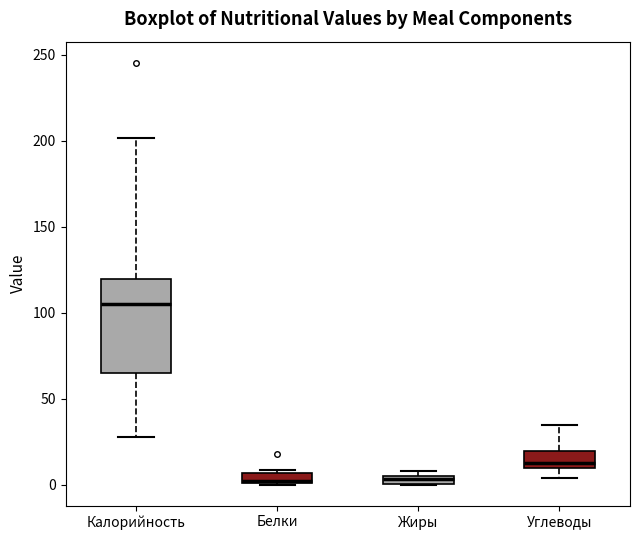

Where is the lower edge of the box for Жиры on the y-axis? The values are not printed on the chart, so give them approximately, as read against the axis.

0